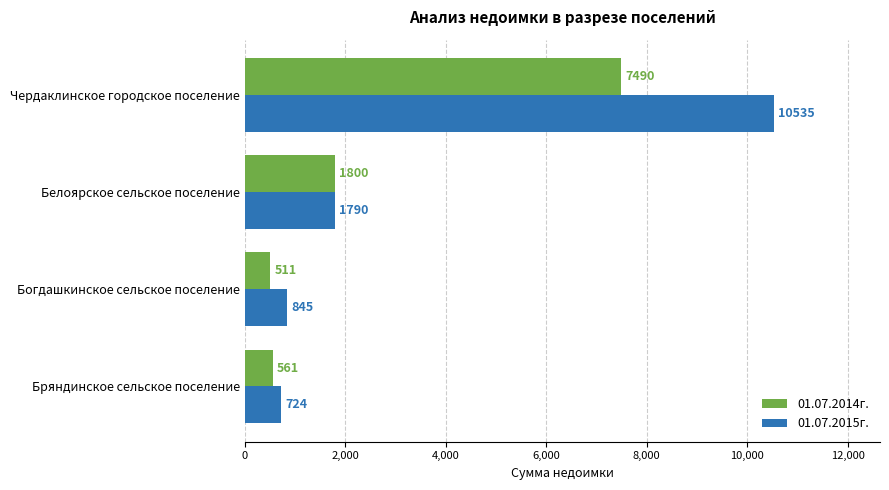

List the labels in order of 01.07.2014г. value, smallest first.

Богдашкинское сельское поселение, Бряндинское сельское поселение, Белоярское сельское поселение, Чердаклинское городское поселение